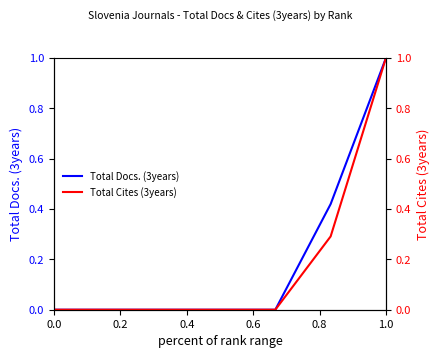

How many series are shown in this chart?

2